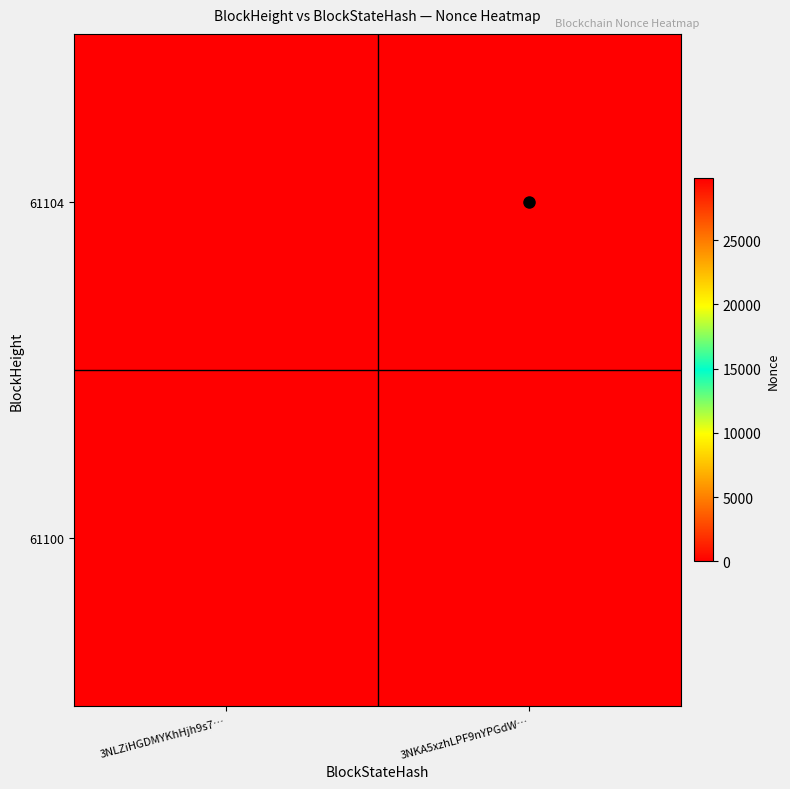

Rank the series at 3NKA5xzhLPF9nYPGdW… from highest to lowest value.

61104, 61100